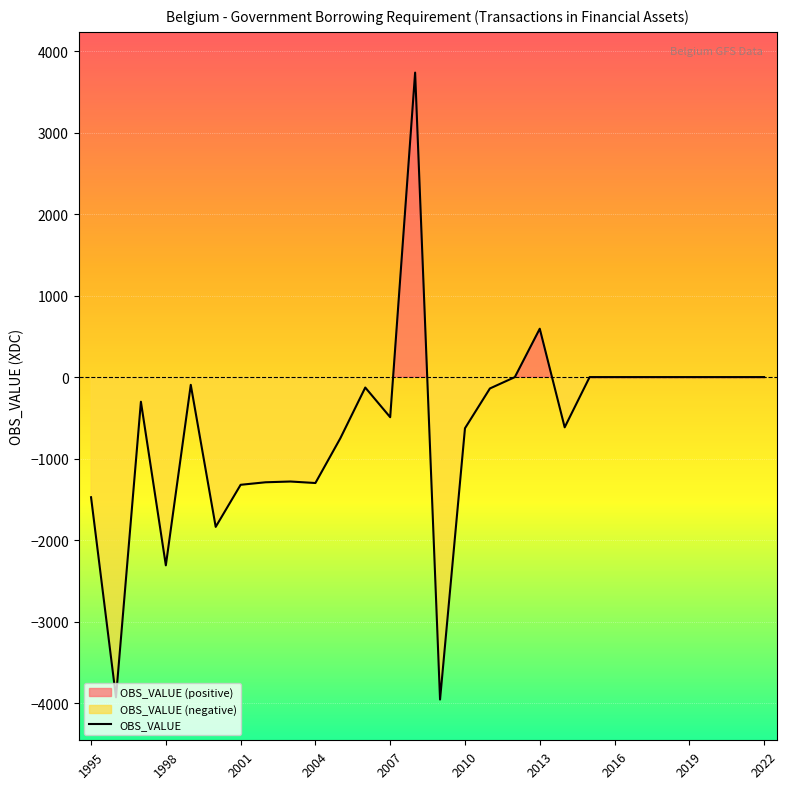

Which category has the lowest value across all series?

14